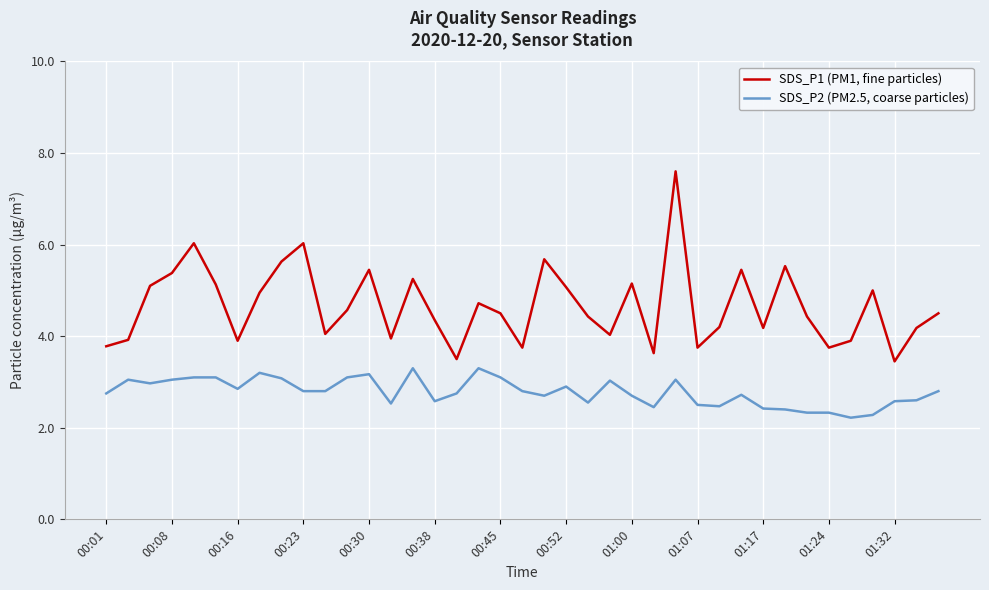

List the series in order of their peak value, lowest first.

SDS_P2 (PM2.5, coarse particles), SDS_P1 (PM1, fine particles)